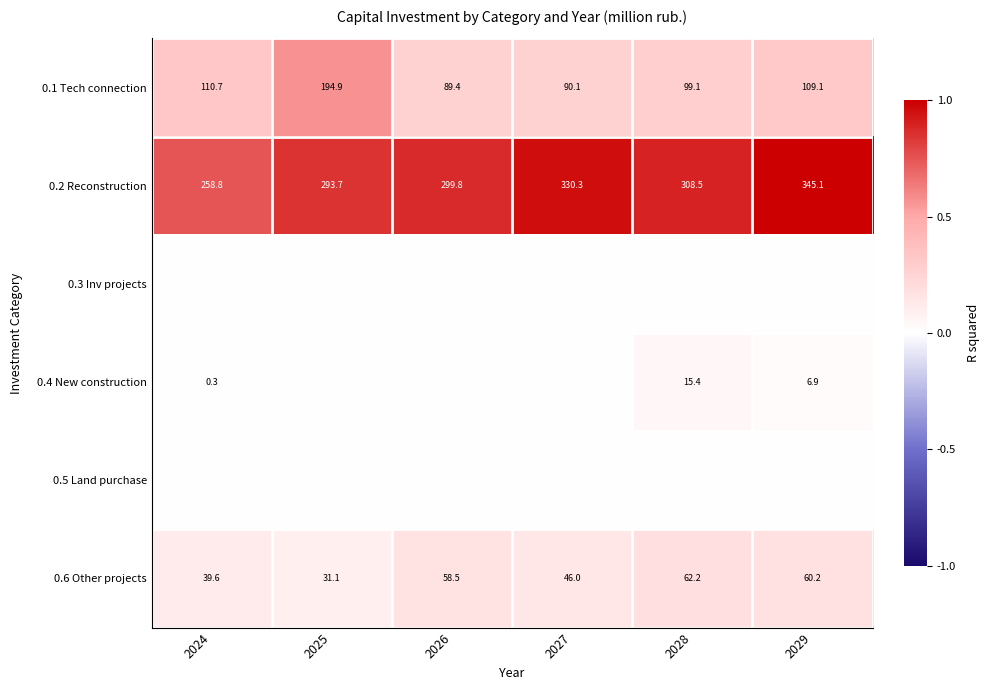

Which series has the largest range (max minus min)?

0.1 Tech connection